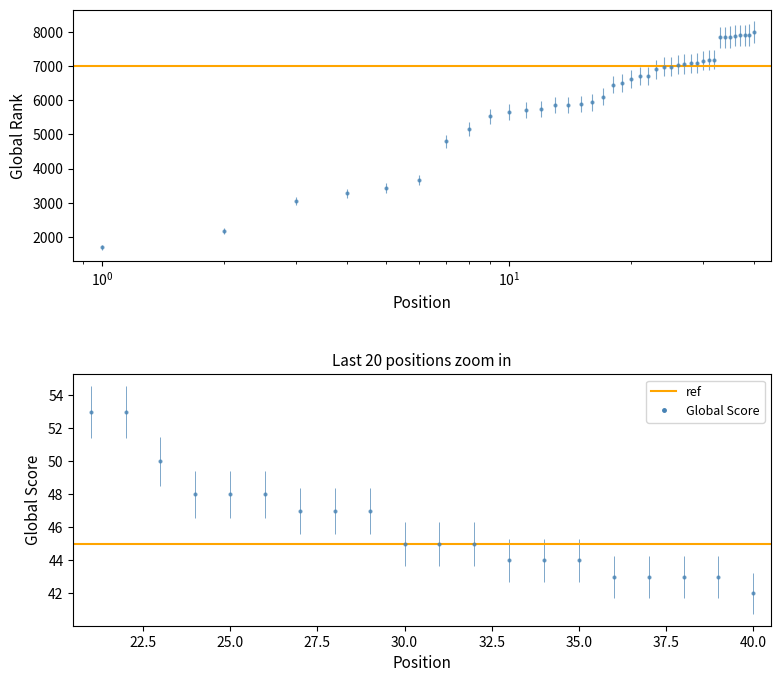

The chart shows a value of 8471 at 18. True or false?

False